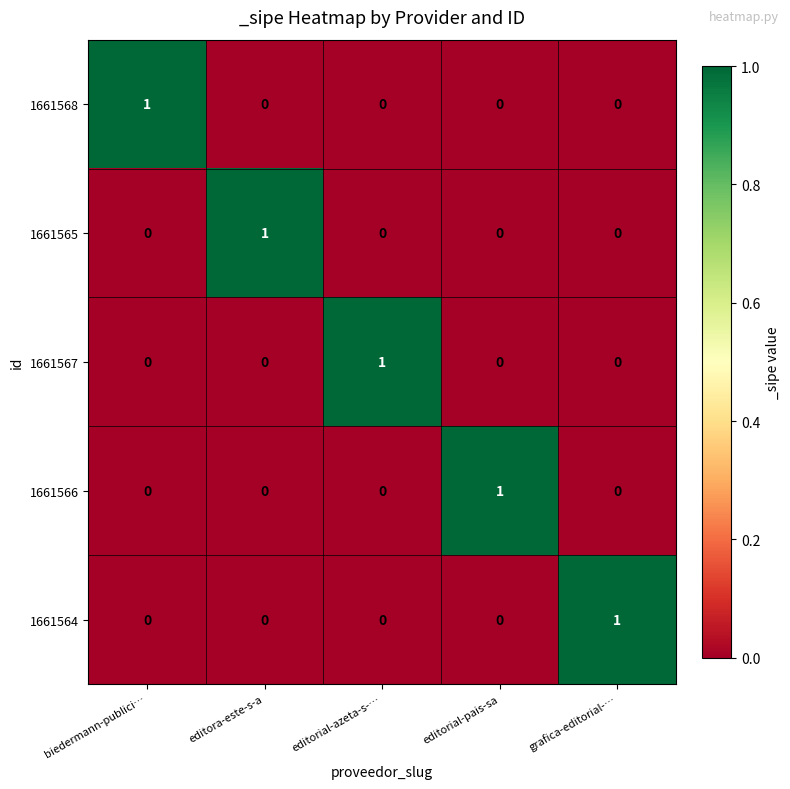

How many 1661566 values are between 0 and 1?

5